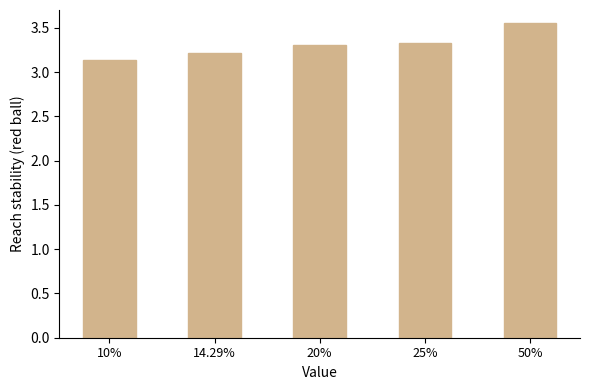

What is the average value?

3.3